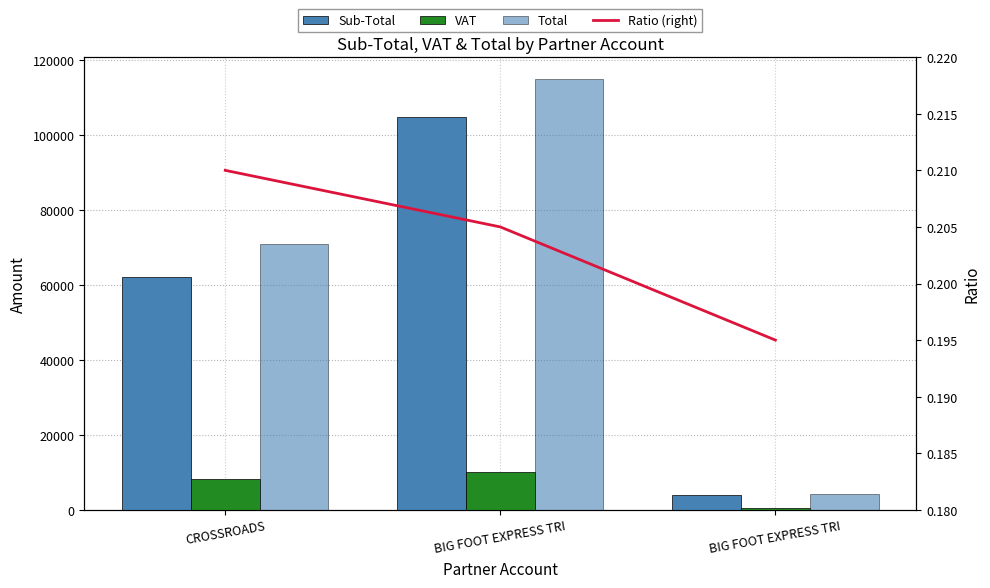

Which series has the widest spread of values?

Total